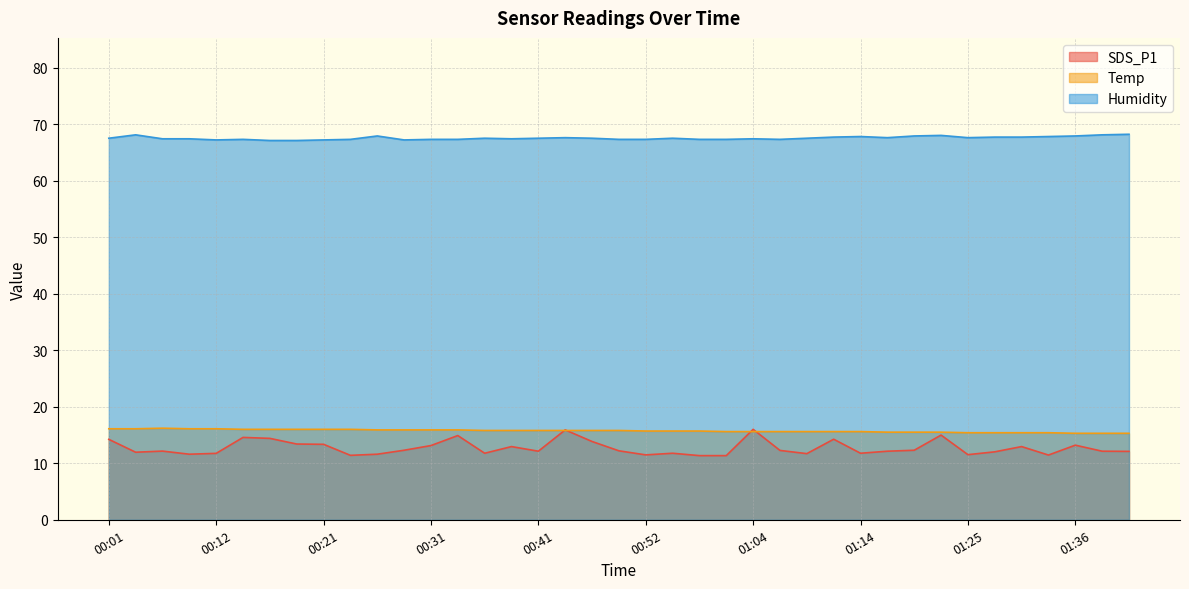

The Humidity series shows 67.7 at 01:11. True or false?

True